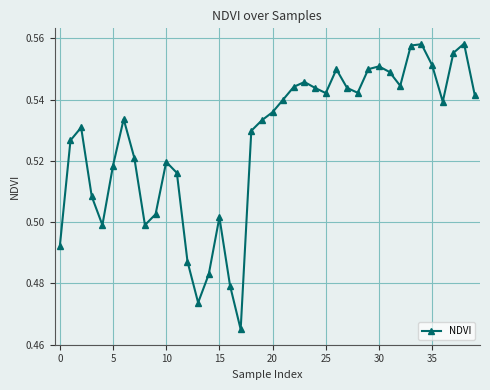

True or false: the data has more than 0 interior local peaks.

True